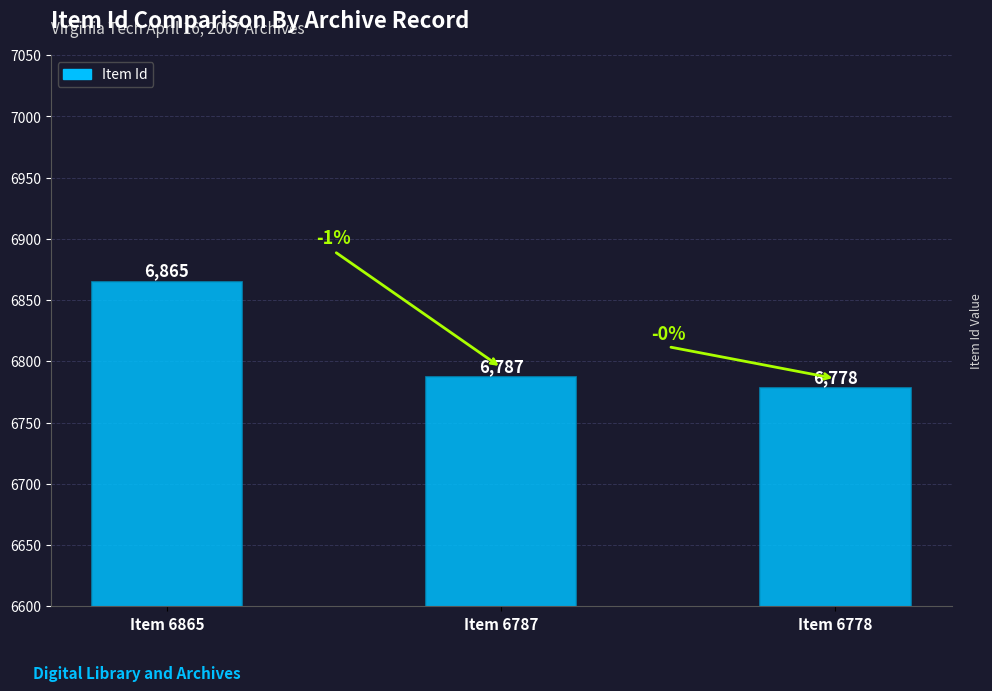

What is the value of the 2nd bar from the left?

6787